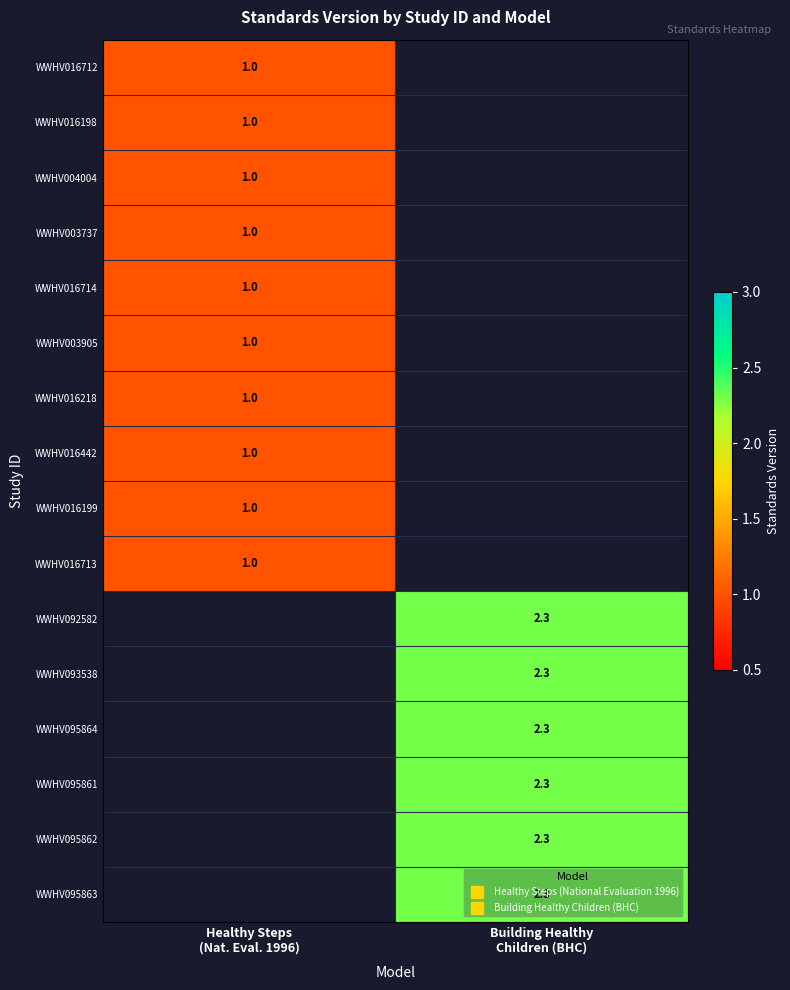

At Building Healthy Children (BHC), list the series in order from smallest to largest.

WWHV016712, WWHV016198, WWHV004004, WWHV003737, WWHV016714, WWHV003905, WWHV016218, WWHV016442, WWHV016199, WWHV016713, WWHV092582, WWHV093538, WWHV095864, WWHV095861, WWHV095862, WWHV095863